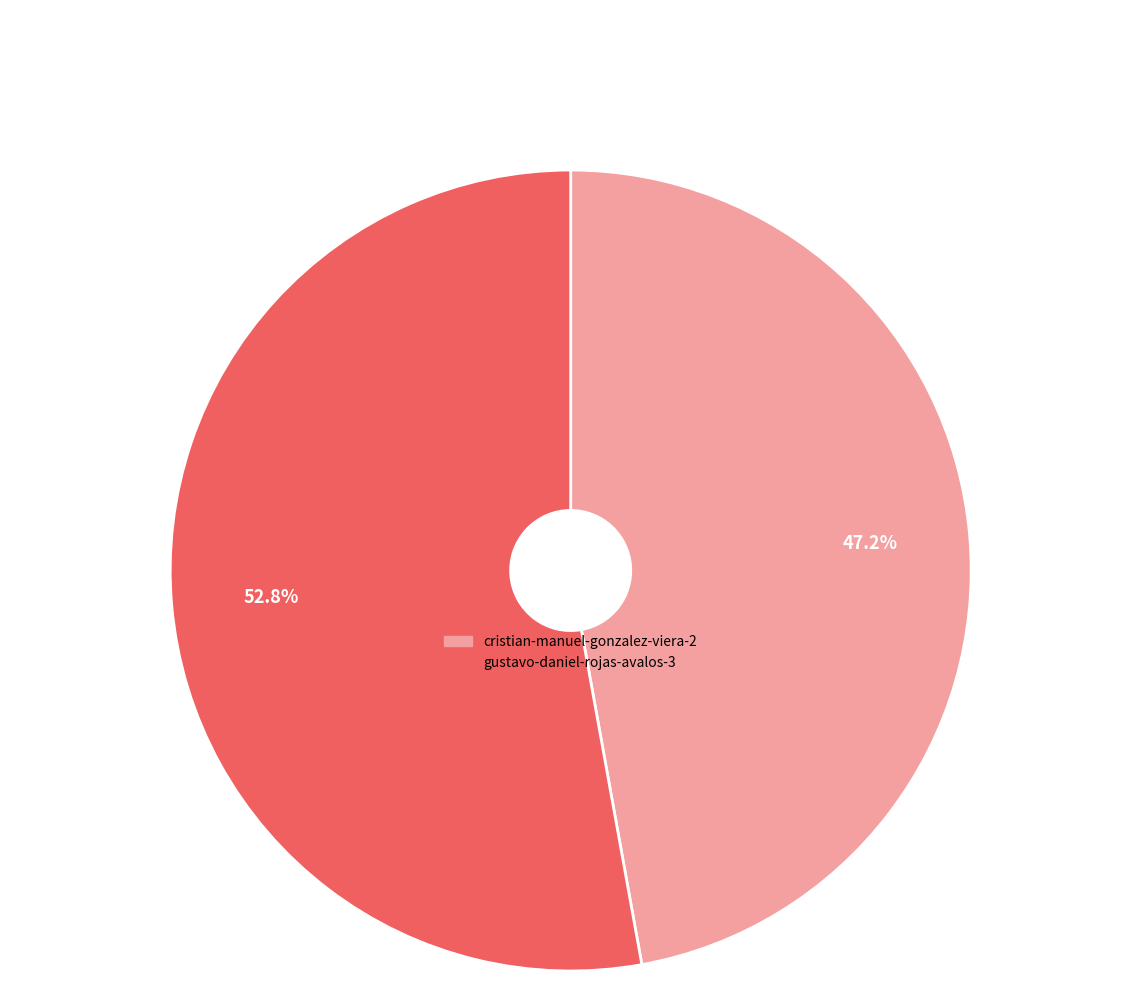

To the nearest percent, what is the average slice percentage?

50%